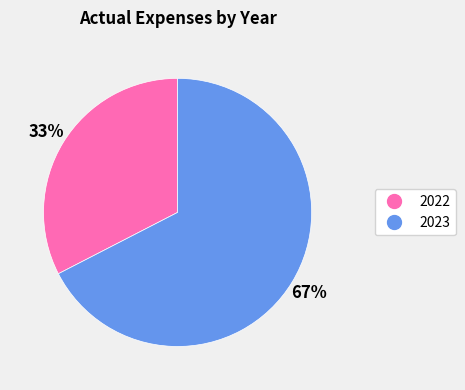

To the nearest percent, what percentage of the pie is 2023?

67%